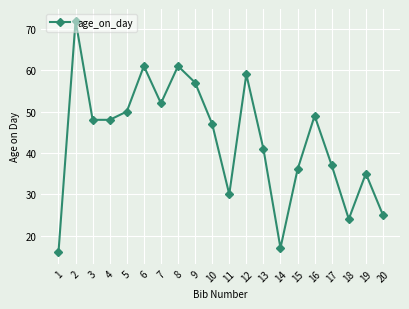

What is the difference between the maximum and minimum values?

56